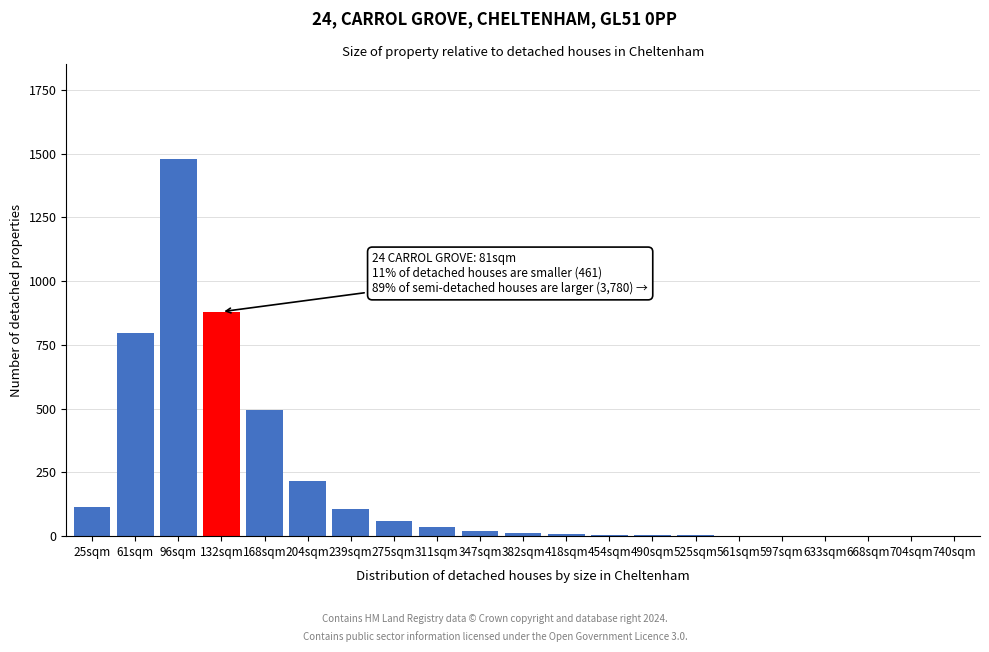

Is it true that the value at 275sqm is 60?

True